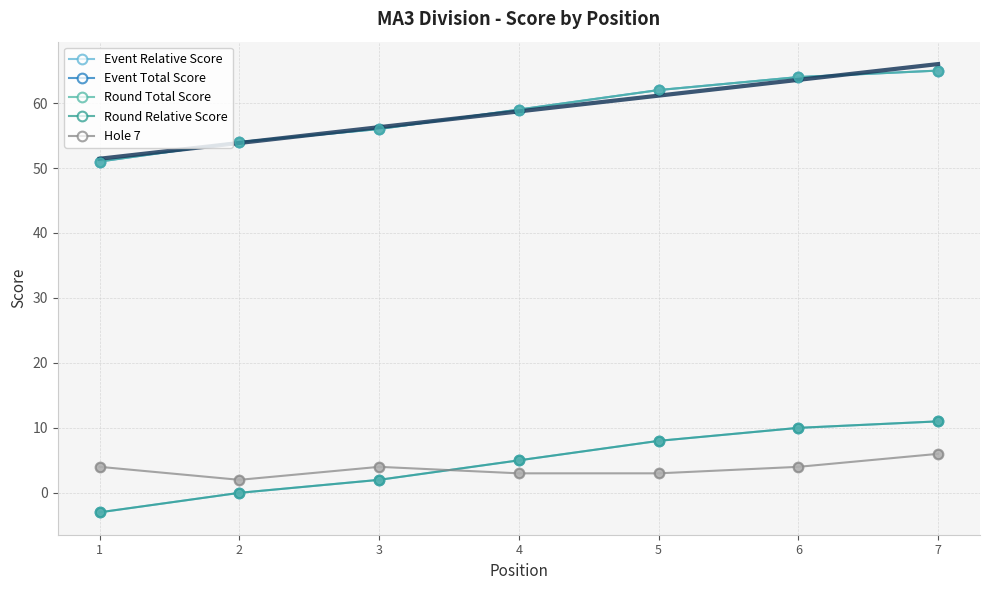

Which series contains the highest Y value?

Event Total Score